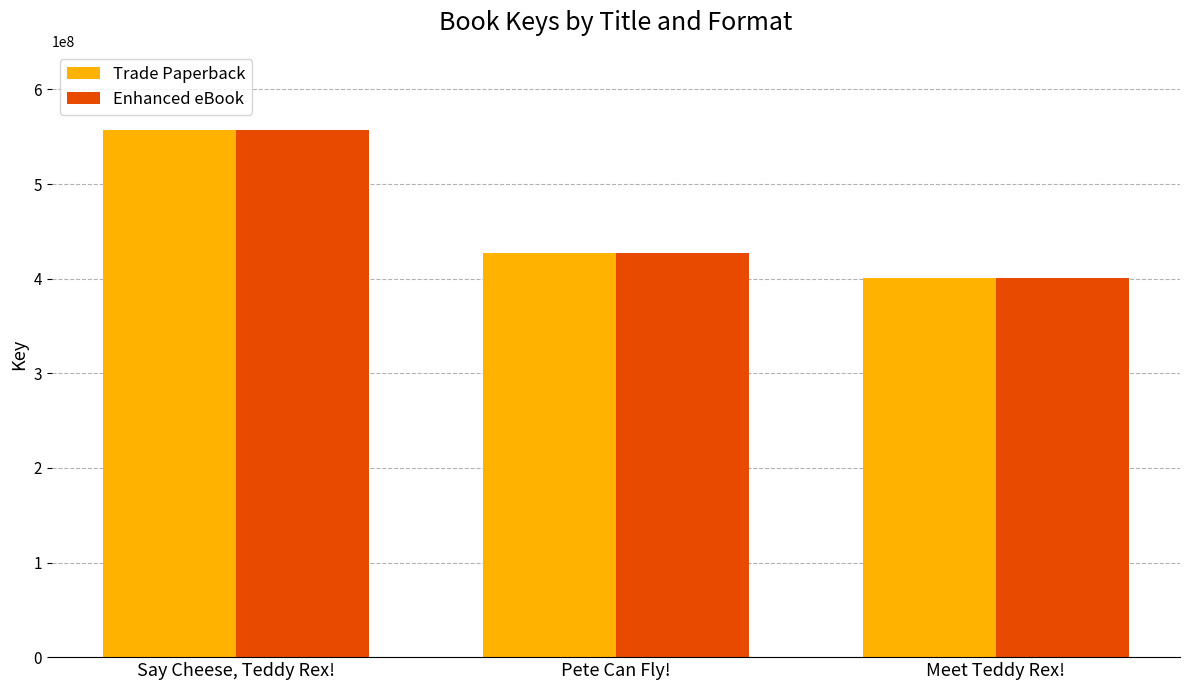

Reading left to right, transcribe all the data shown in this chart.

Trade Paperback: Say Cheese, Teddy Rex!=557199182	Pete Can Fly!=426792485	Meet Teddy Rex!=401185861
Enhanced eBook: Say Cheese, Teddy Rex!=557199182	Pete Can Fly!=426792485	Meet Teddy Rex!=401185861